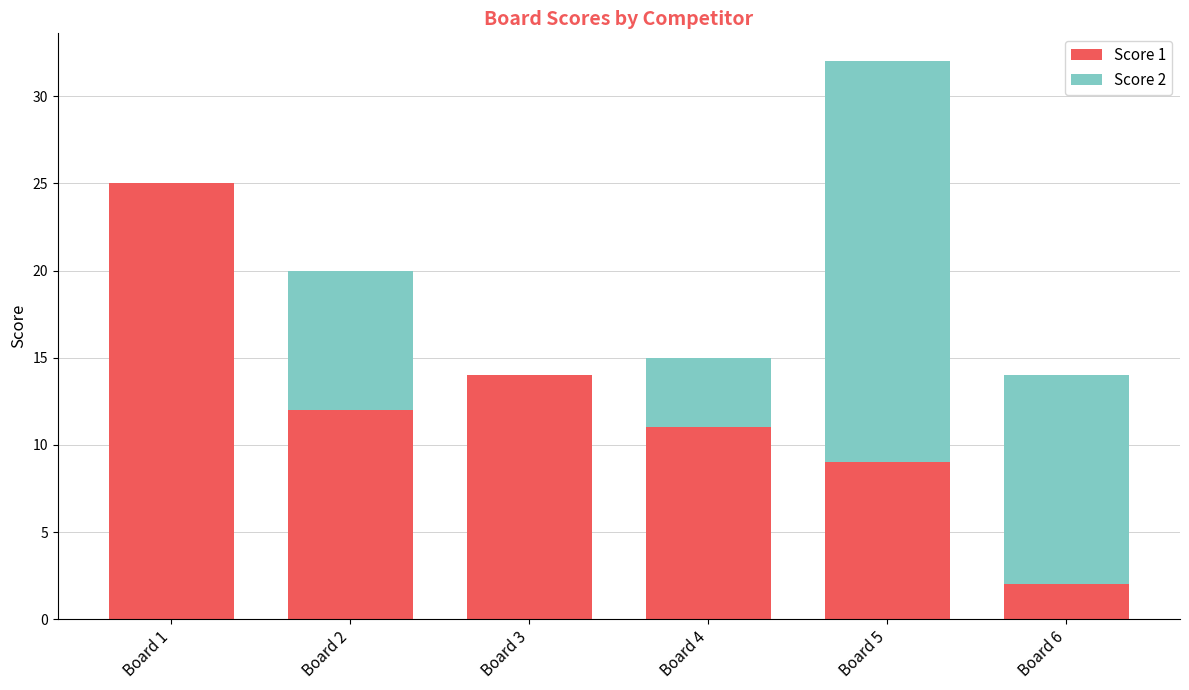

What is the sum of all Score 1 values?

73